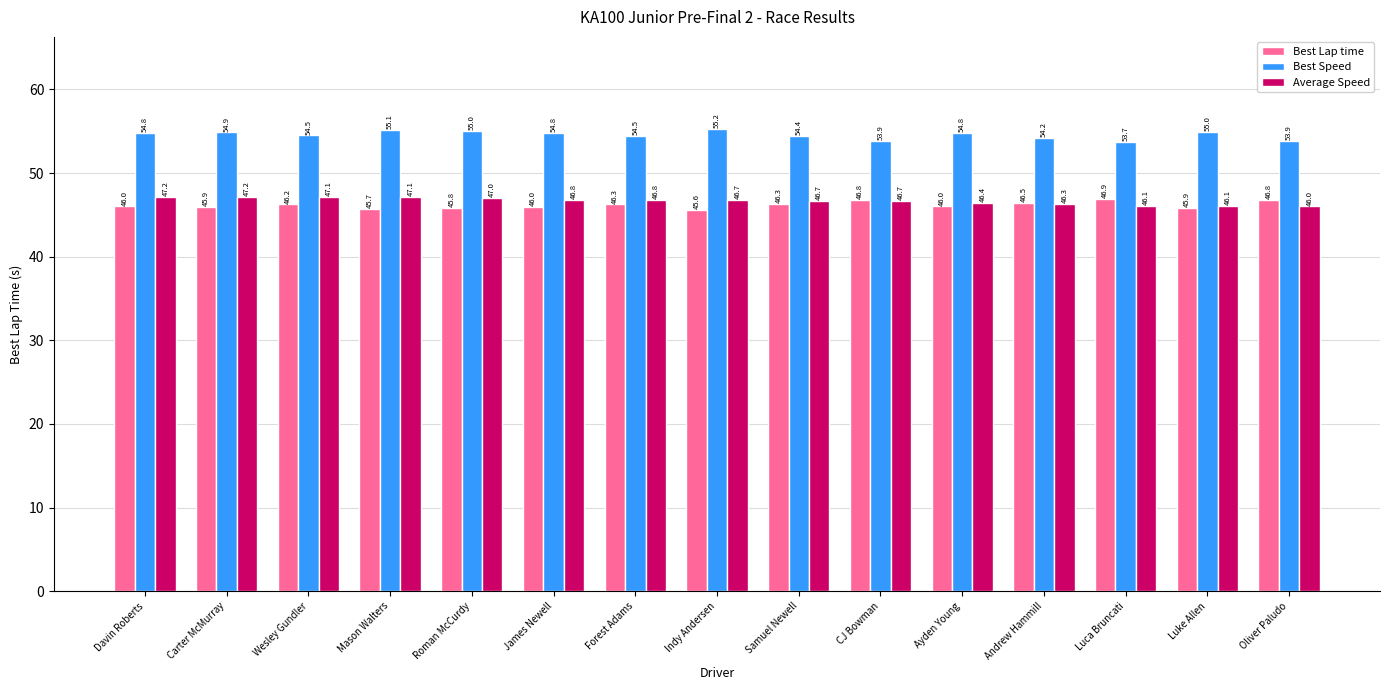

What is the label of the 1st bar from the left?

Davin Roberts